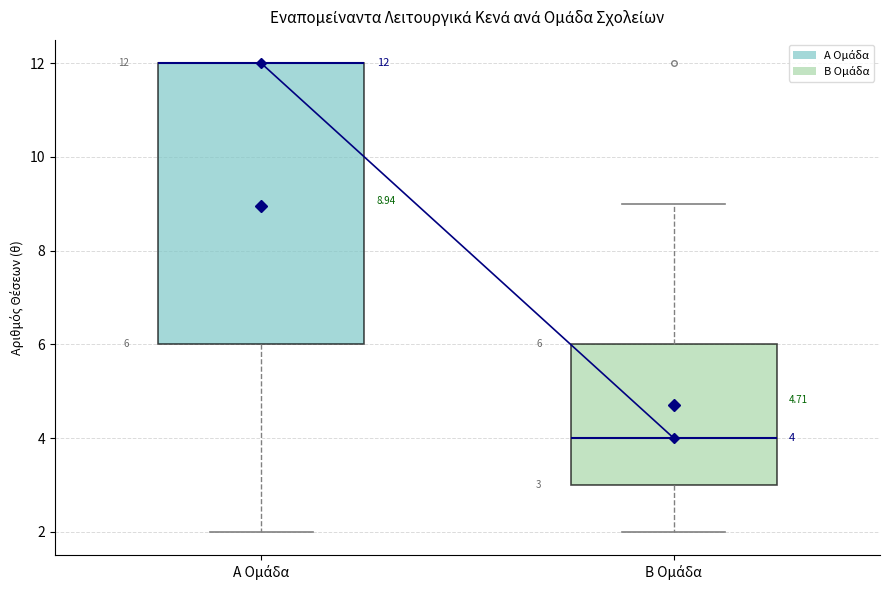

Comparing the boxes themselves (not the whiskers), which one is the tallest?

Α Ομάδα